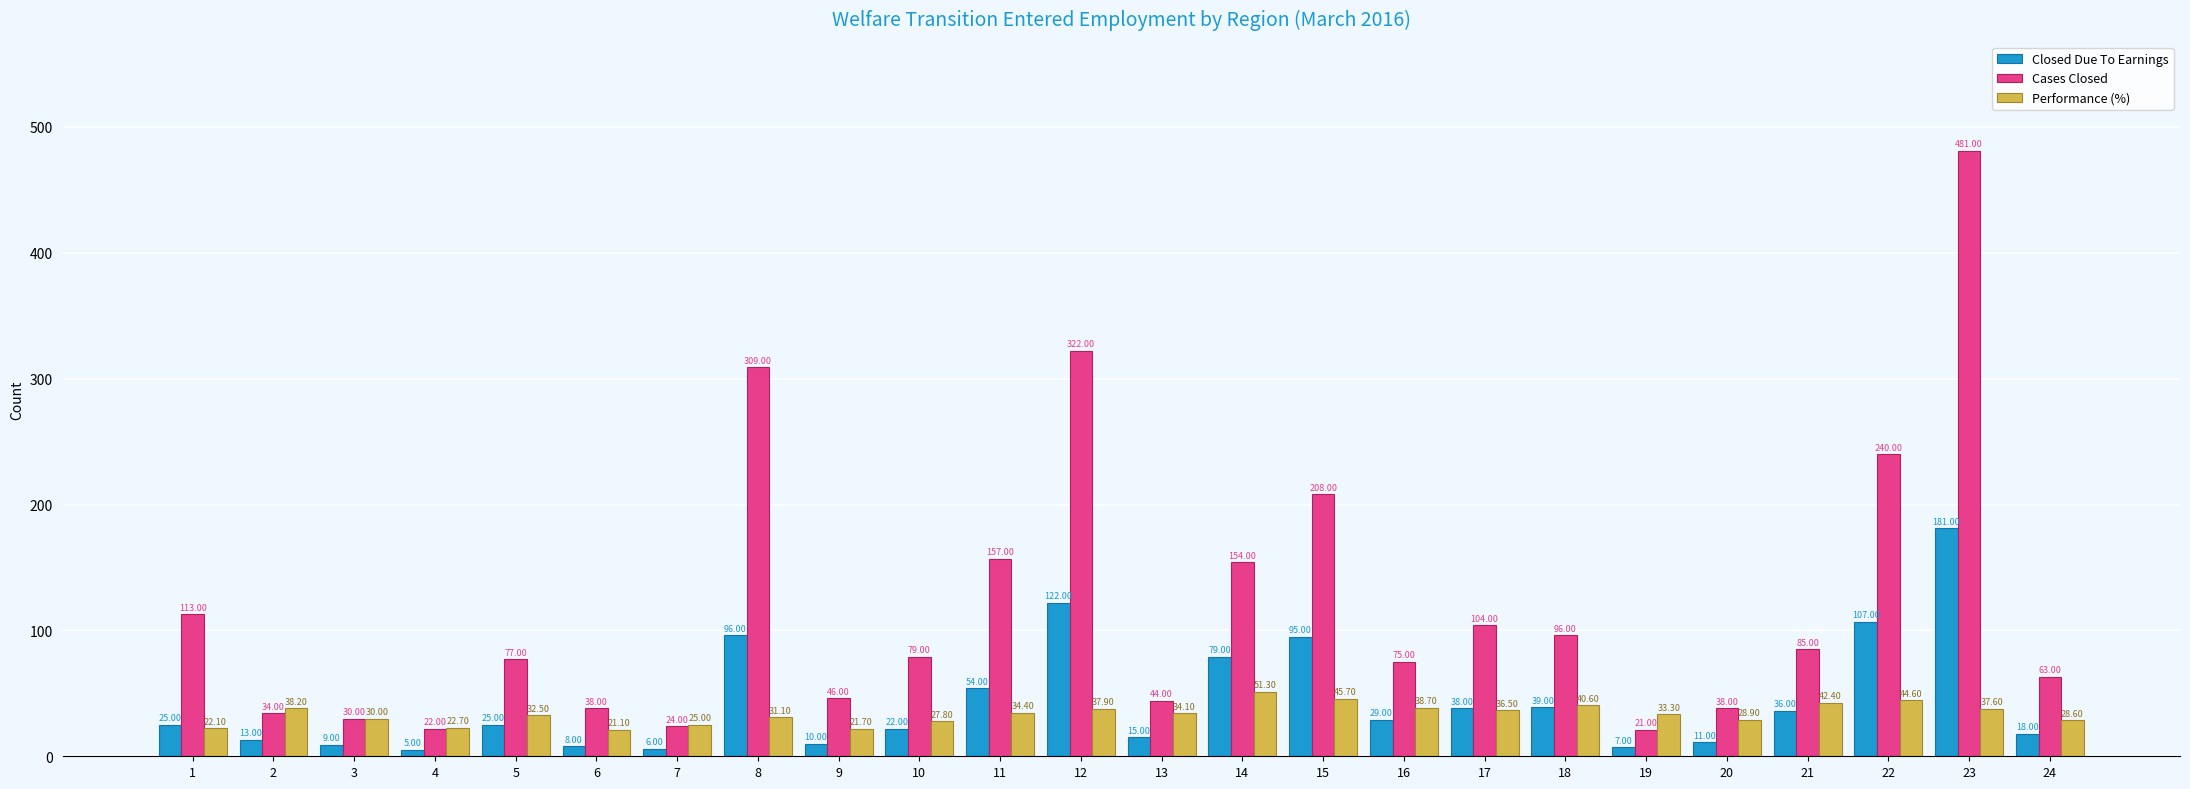

What are all the series names shown in the legend?

Closed Due To Earnings, Cases Closed, Performance (%)